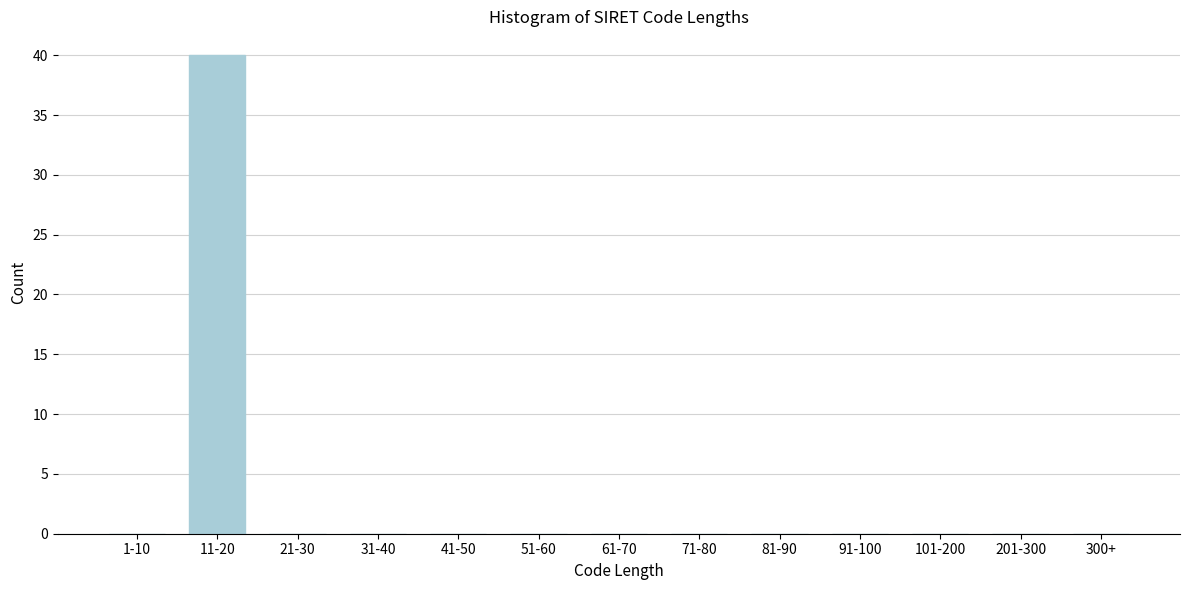

Reading left to right, extract all data points from this chart.

1-10=0	11-20=40	21-30=0	31-40=0	41-50=0	51-60=0	61-70=0	71-80=0	81-90=0	91-100=0	101-200=0	201-300=0	300+=0